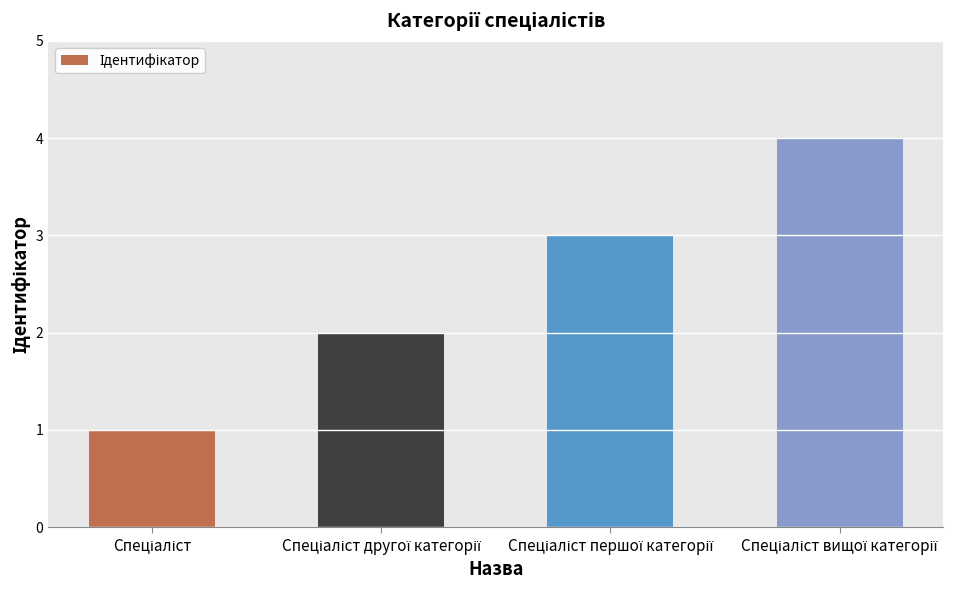

Reading right to left, extract all data points from this chart.

4	3	2	1